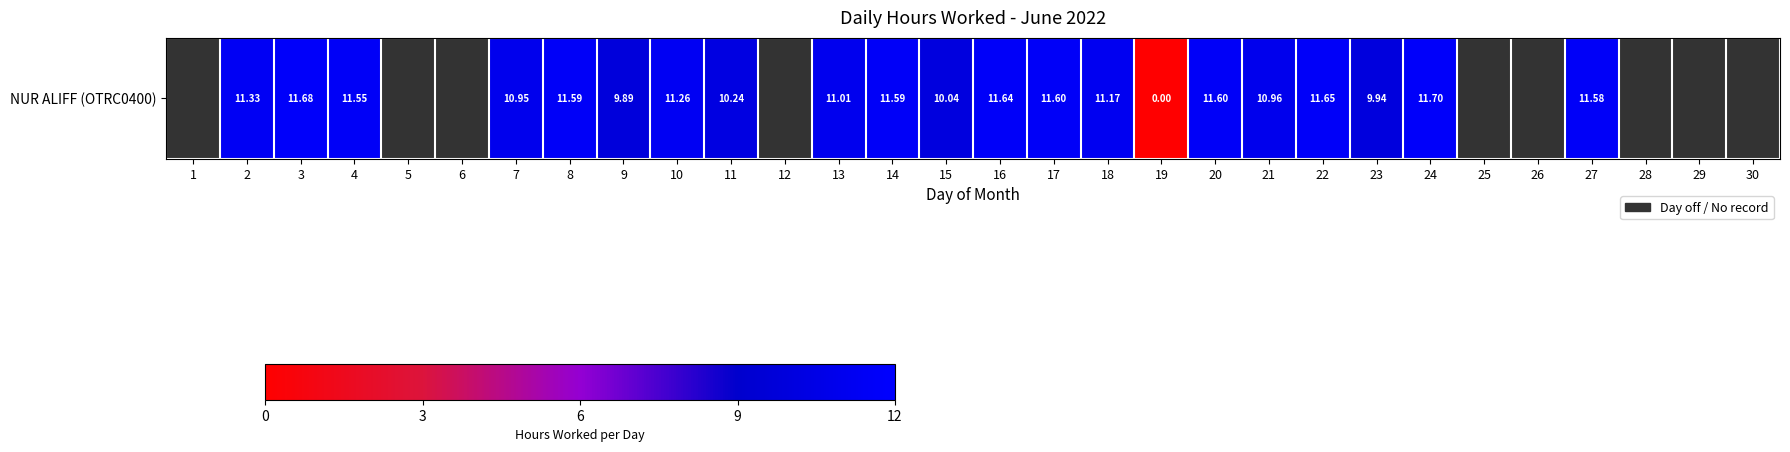

Which has a higher value, 22 or 9?

22